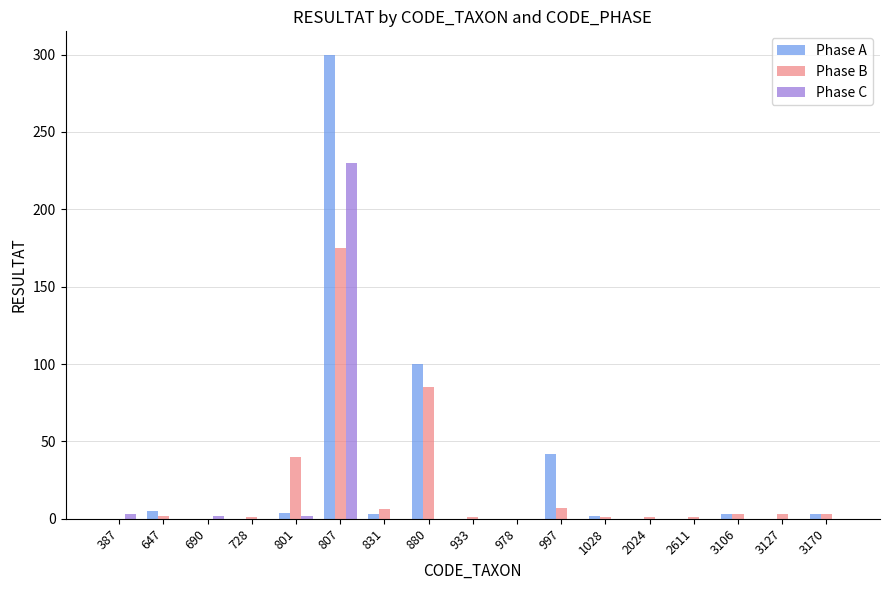

What is the average value of the Phase C series?

14